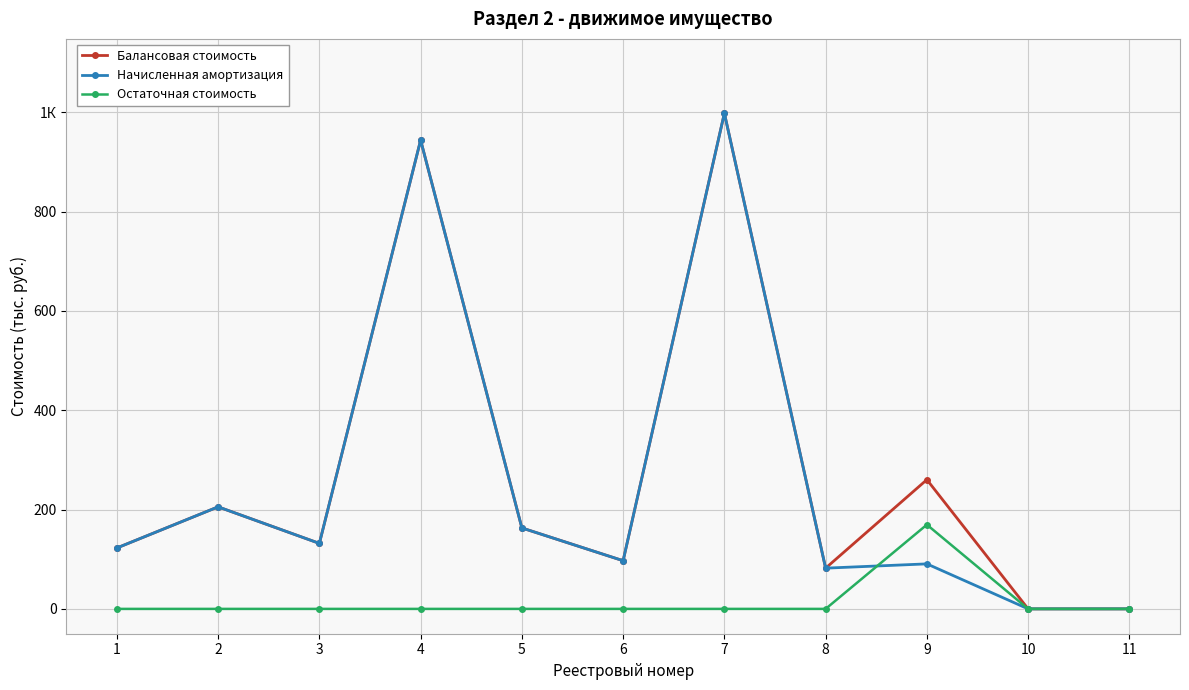

Is this an area chart (filled region under the line)?

No